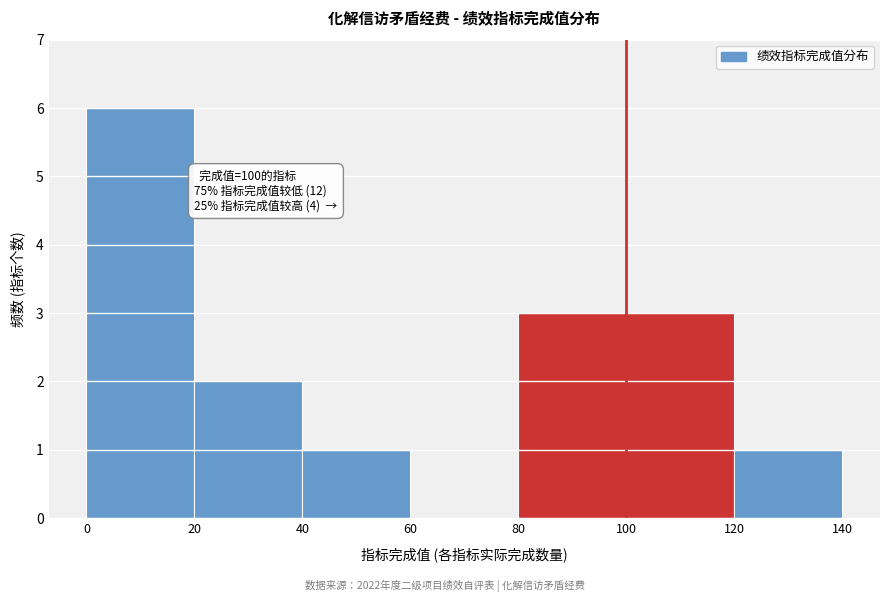

Over which range of the x-axis is the bar tallest?

0 to 20